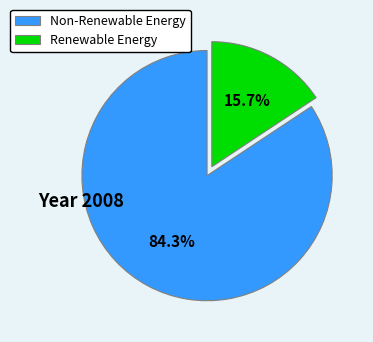

How many slices are in this pie chart?

2